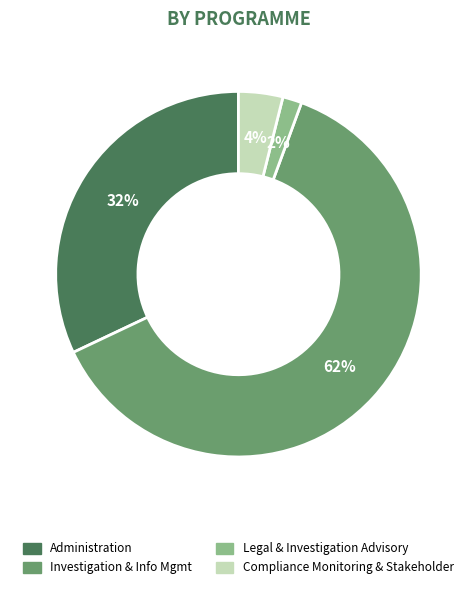

Is there any slice that represents more than half of the pie?

Yes